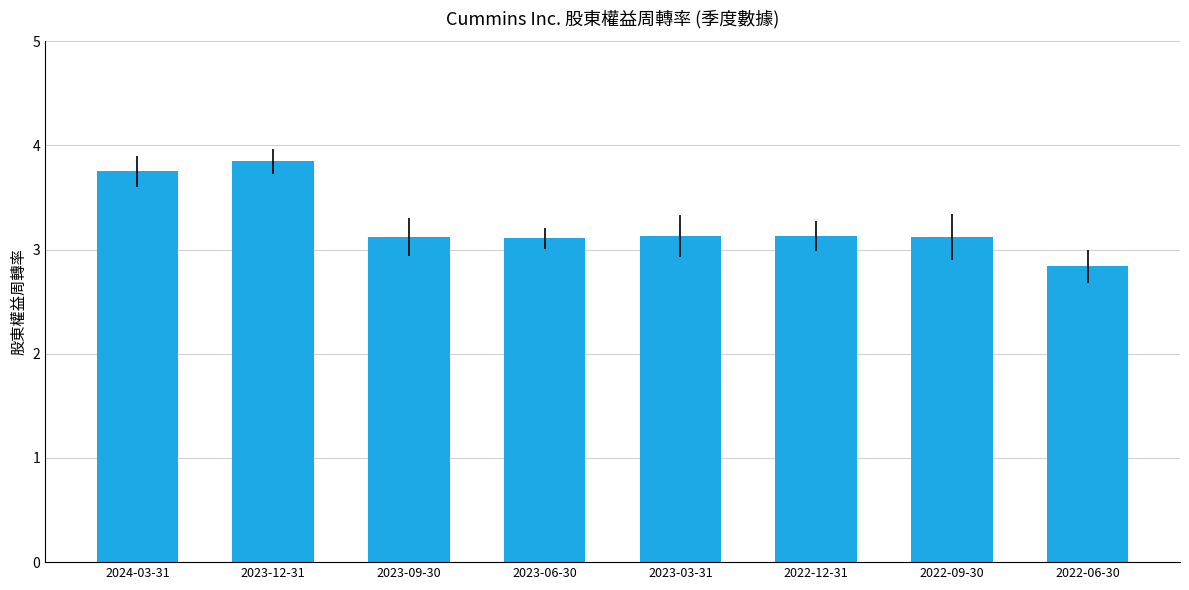

What is the value of the 2nd bar from the left?

3.9